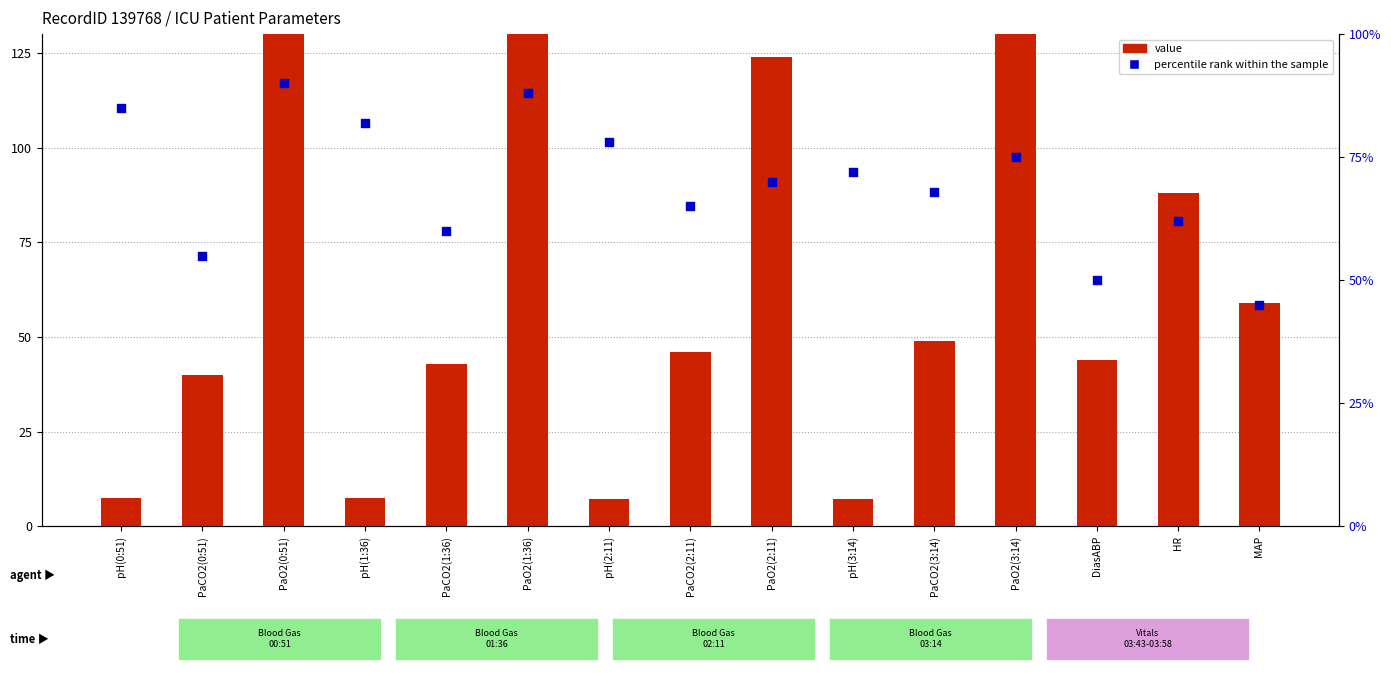

What is the total value across all series at pH(1:36)?

89.4